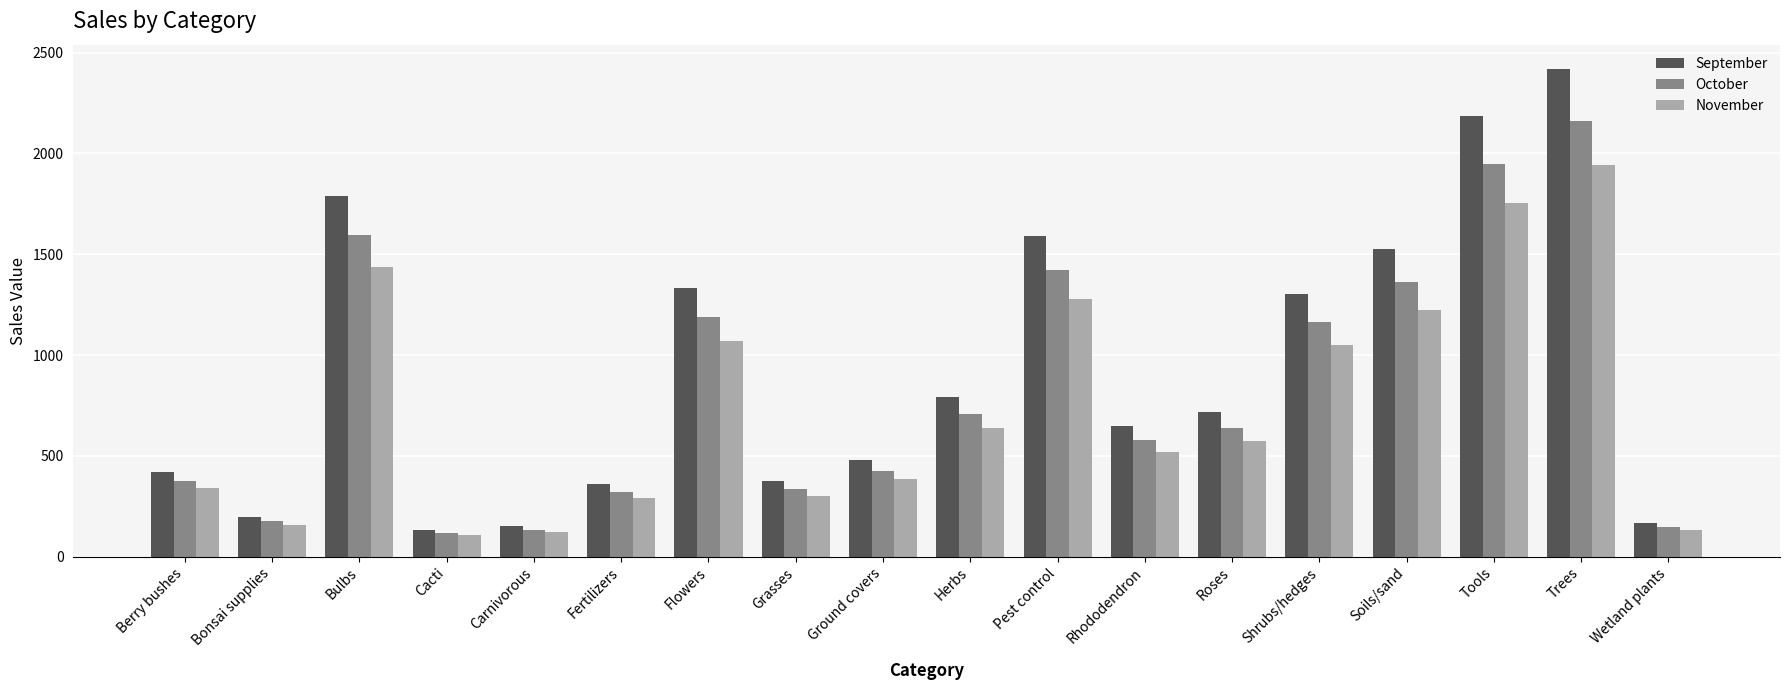

What is the sum of the September values at Cacti and Pest control?

1726.1